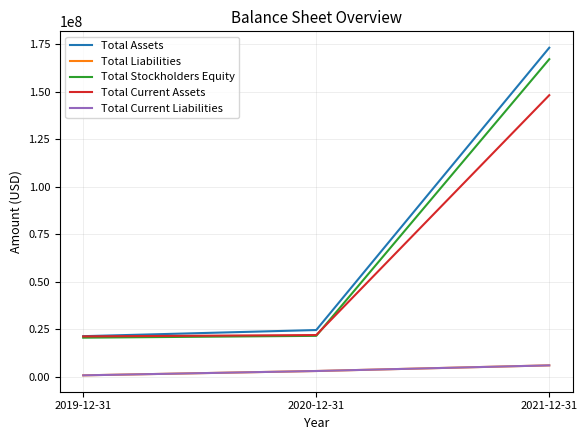

At how many categories does at least one series exceed 58056477?

1